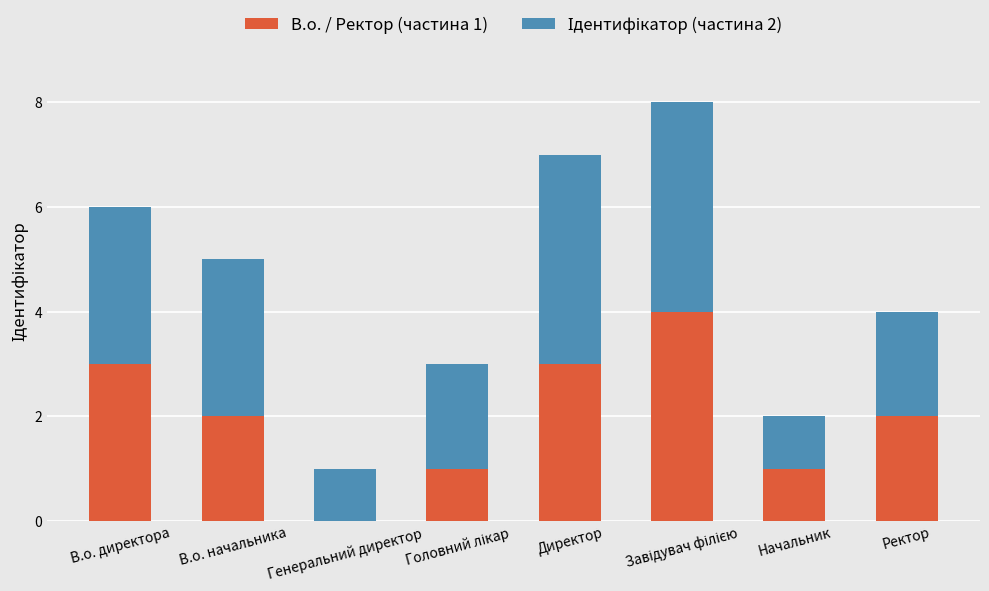

The value of В.о. / Ректор (частина 1) at В.о. начальника is 2. True or false?

True